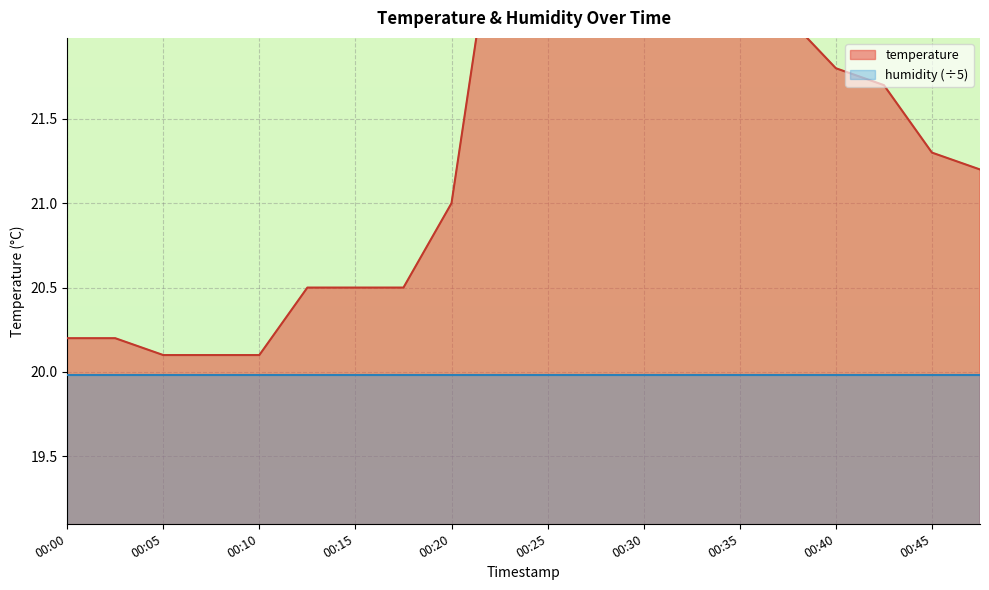

Reading left to right, list all the values displayed in this chart.

00:00=20.2	00:03=20.2	00:05=20.1	00:08=20.1	00:10=20.1	00:13=20.5	00:15=20.5	00:18=20.5	00:20=21.0	00:23=22.9	00:25=23.7	00:28=23.7	00:30=23.2	00:33=22.7	00:35=22.4	00:38=22.1	00:40=21.8	00:43=21.7	00:45=21.3	00:48=21.2